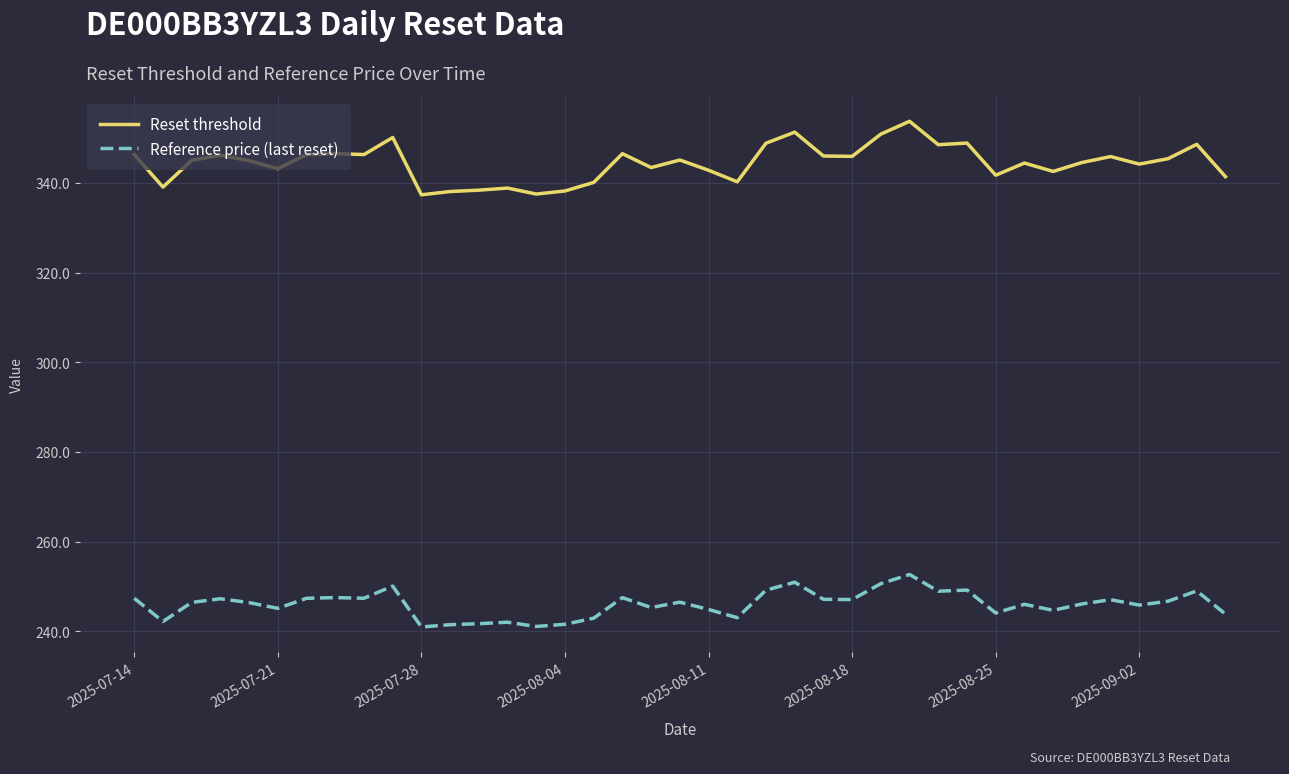

What is the difference between the maximum and minimum values in the Reference price (last reset) series?

11.7